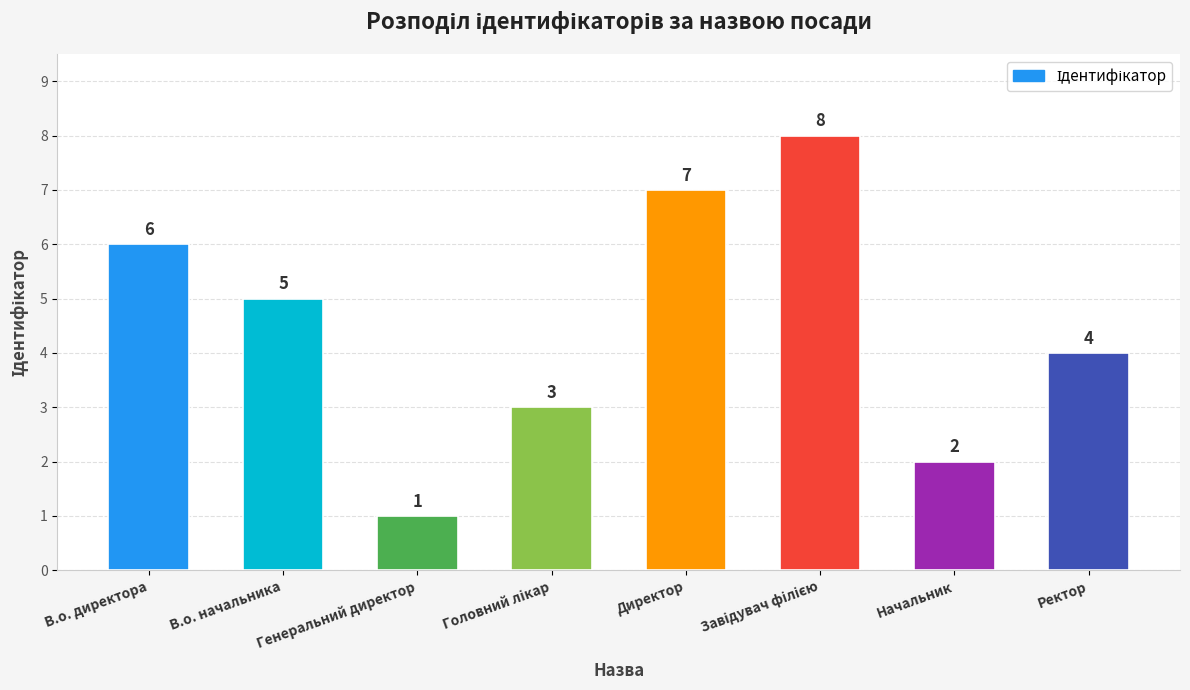

The value at Ректор is 6. True or false?

False